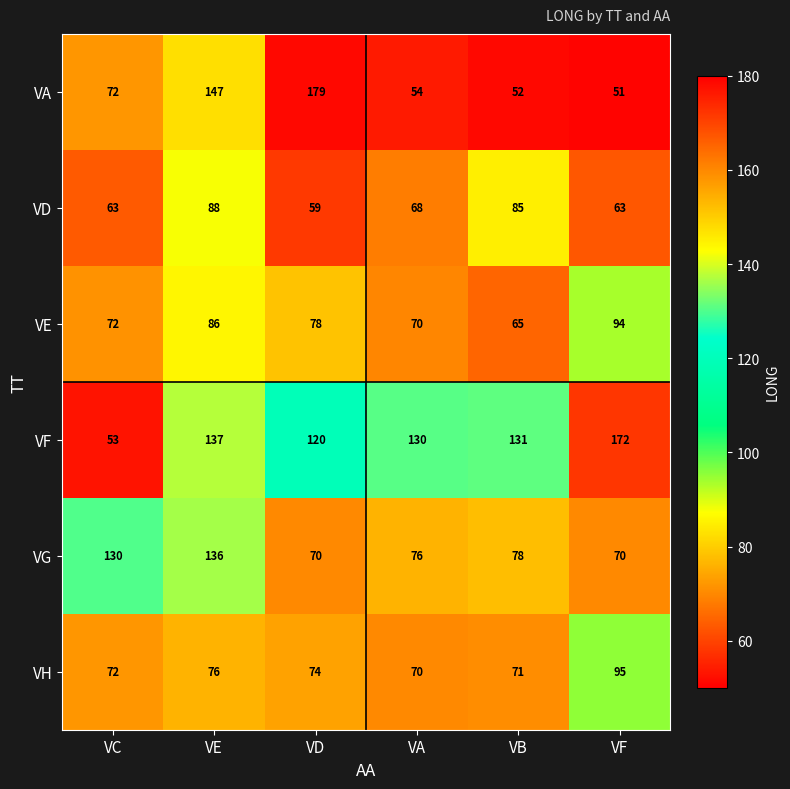

At how many categories does at least one series exceed 85?

6